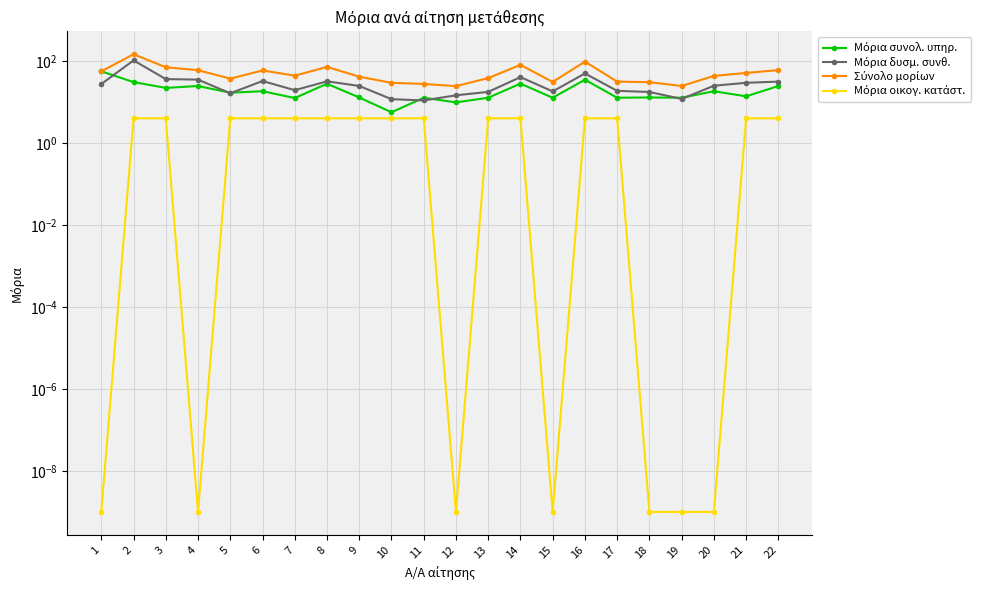

Where is Μόρια δυσμ. συνθ. nearest to the value 57?

16